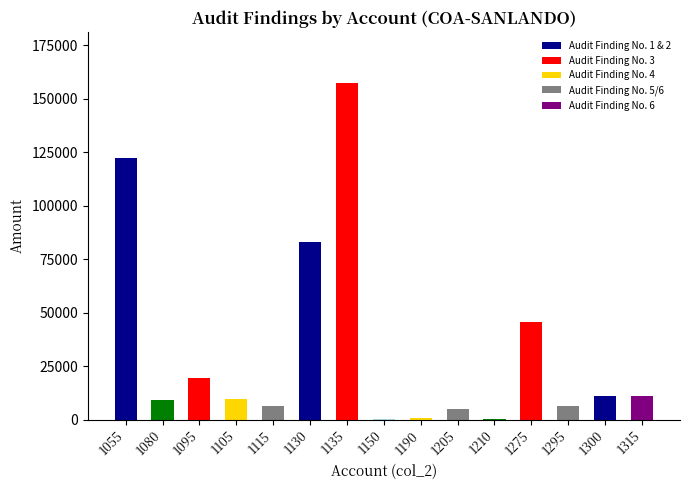

Is it true that the value at 1205 is 5174?

True